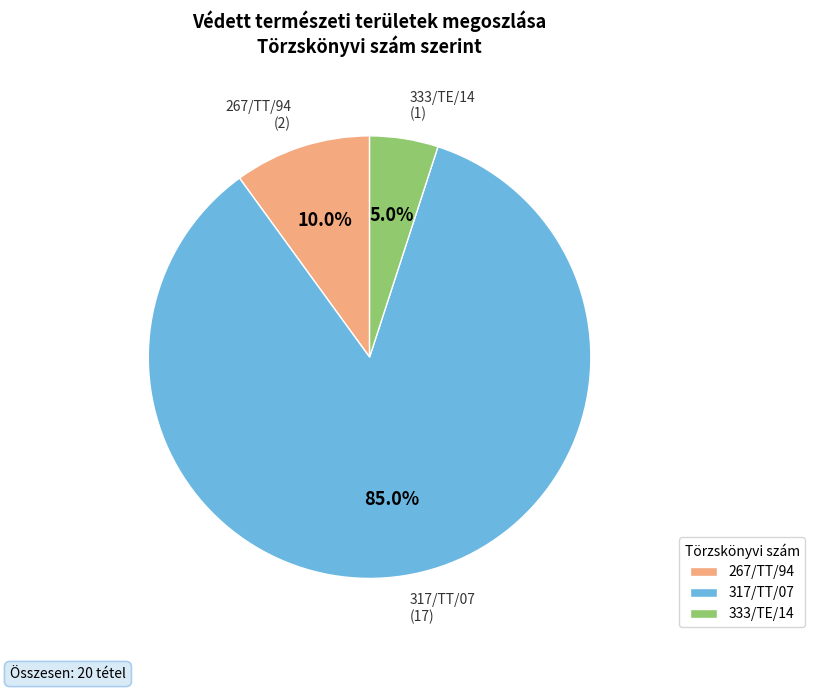

To the nearest percent, what portion does 267/TT/94 represent?

10%